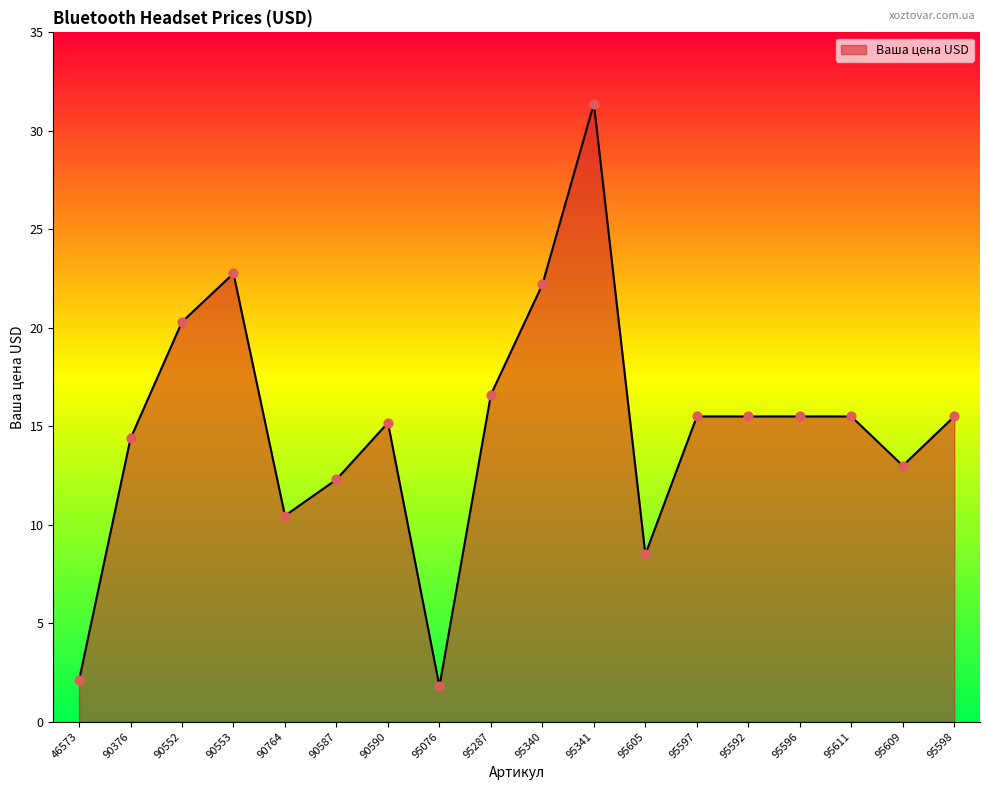

Between 90376 and 95340, which is larger?

95340